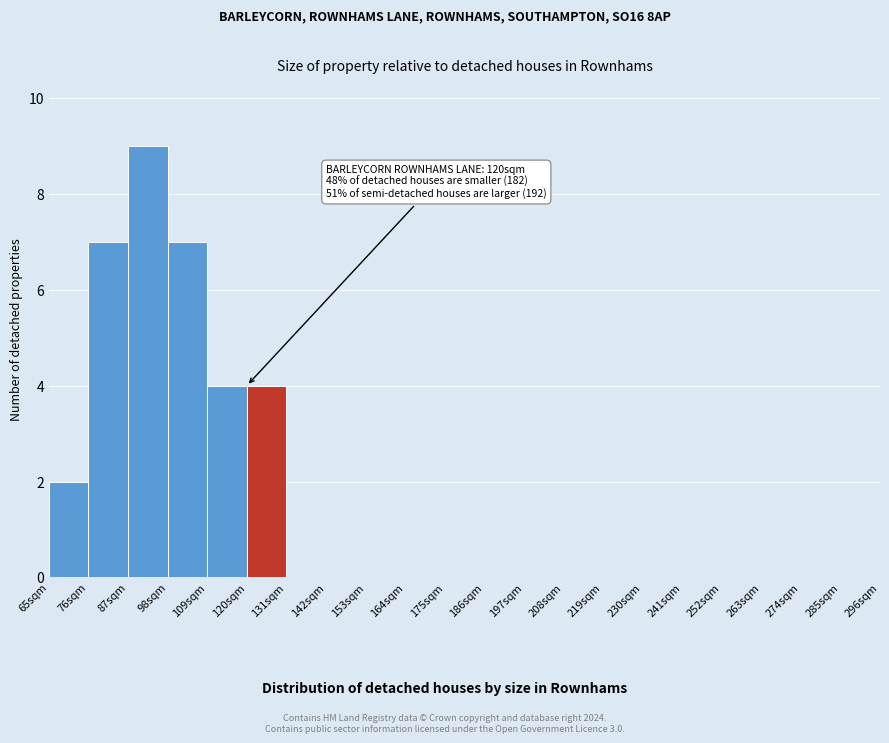

Over which range of the x-axis is the bar tallest?

87 to 98